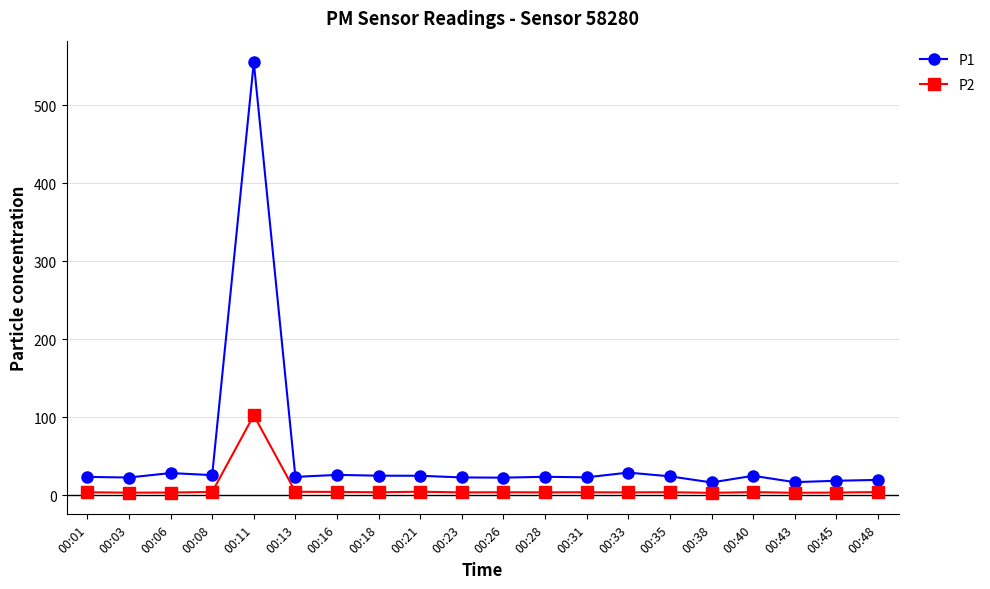

What is the highest value of the P1 series?

555.4